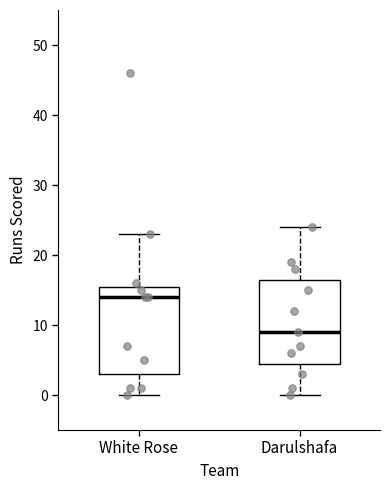

Which box's median line is the lowest?

Darulshafa